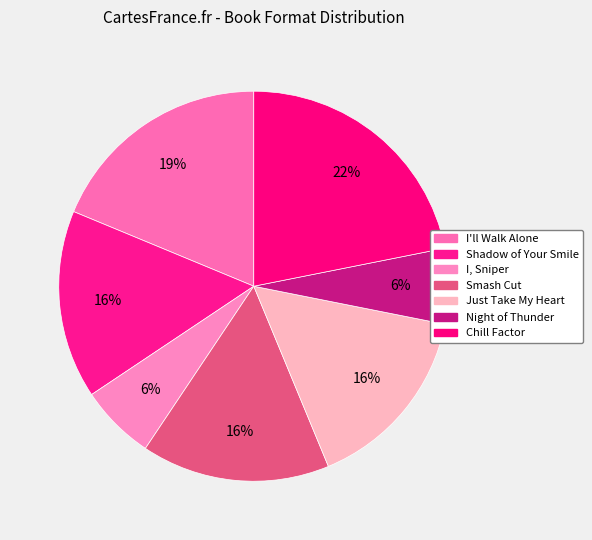

How many slices are in this pie chart?

7